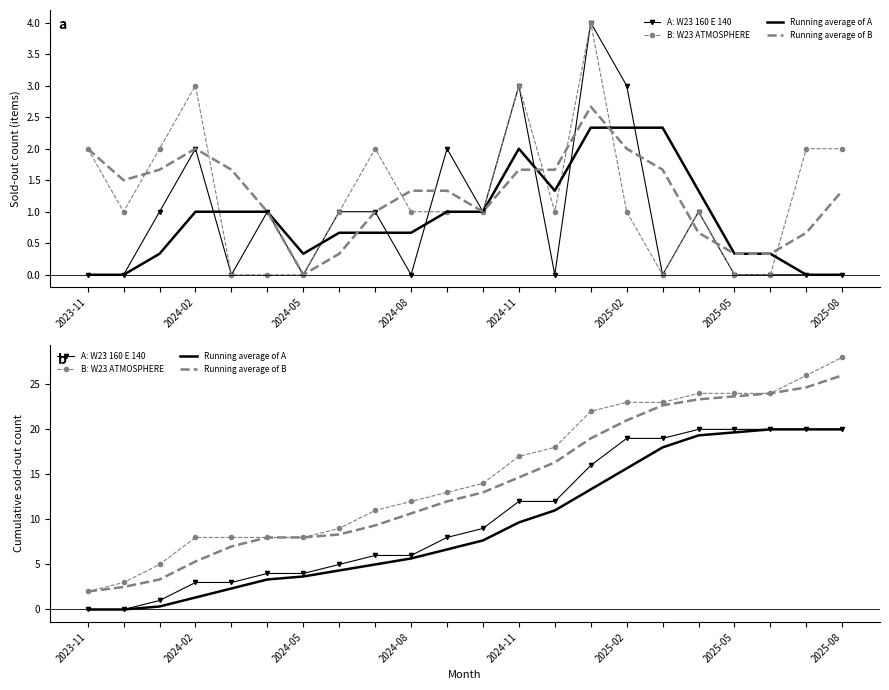

Is it true that A: W23 160 E 140 equals 7.1 at 2025-02?

False